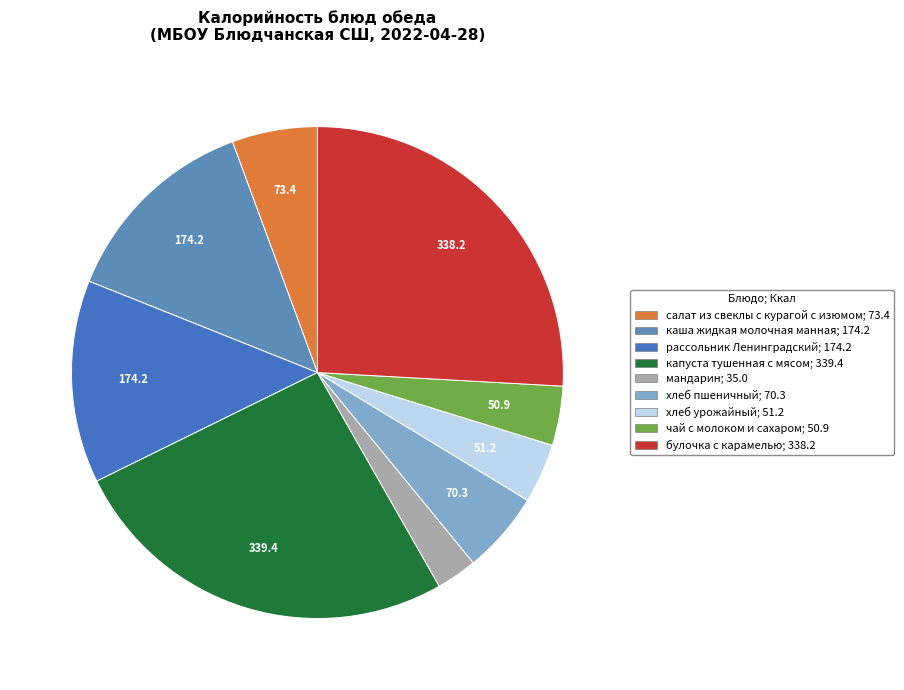

How many segments does this pie chart have?

9